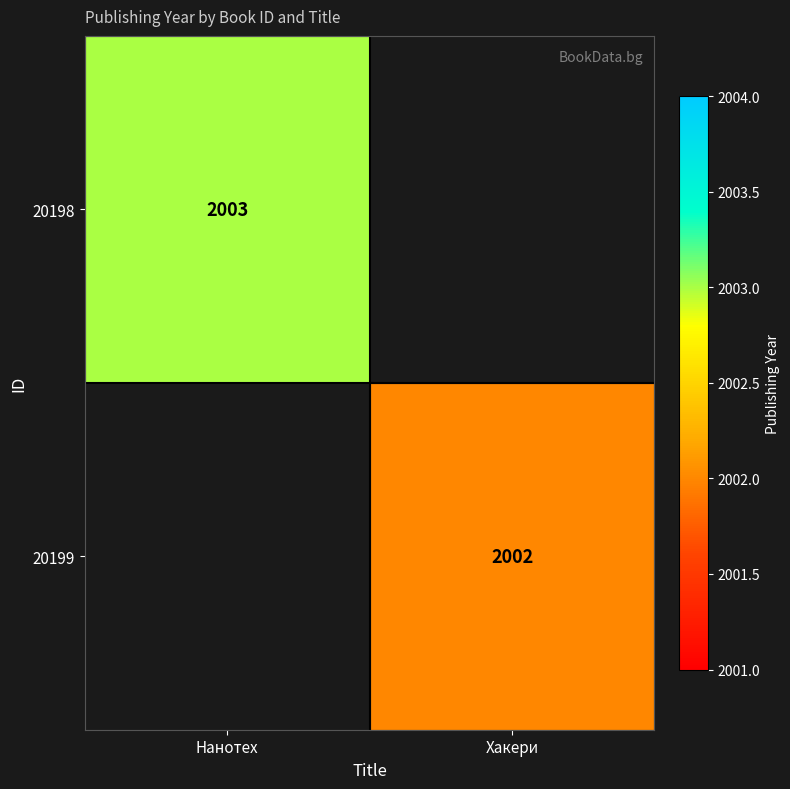

The 20198 series shows 2003 at Нанотех. True or false?

True